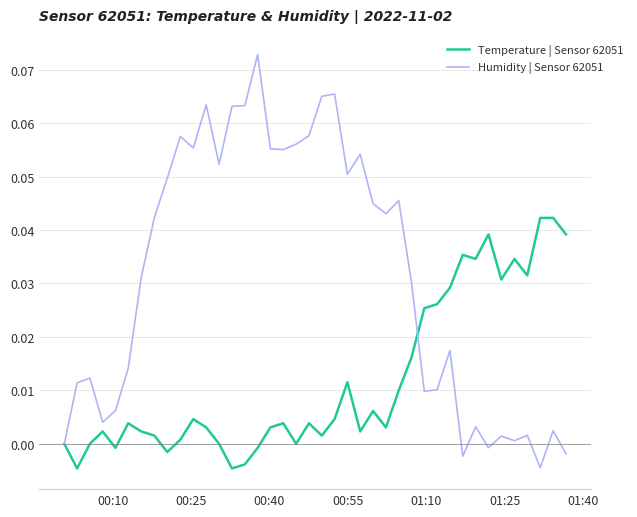

Which series has the largest total across all categories?

Humidity | Sensor 62051